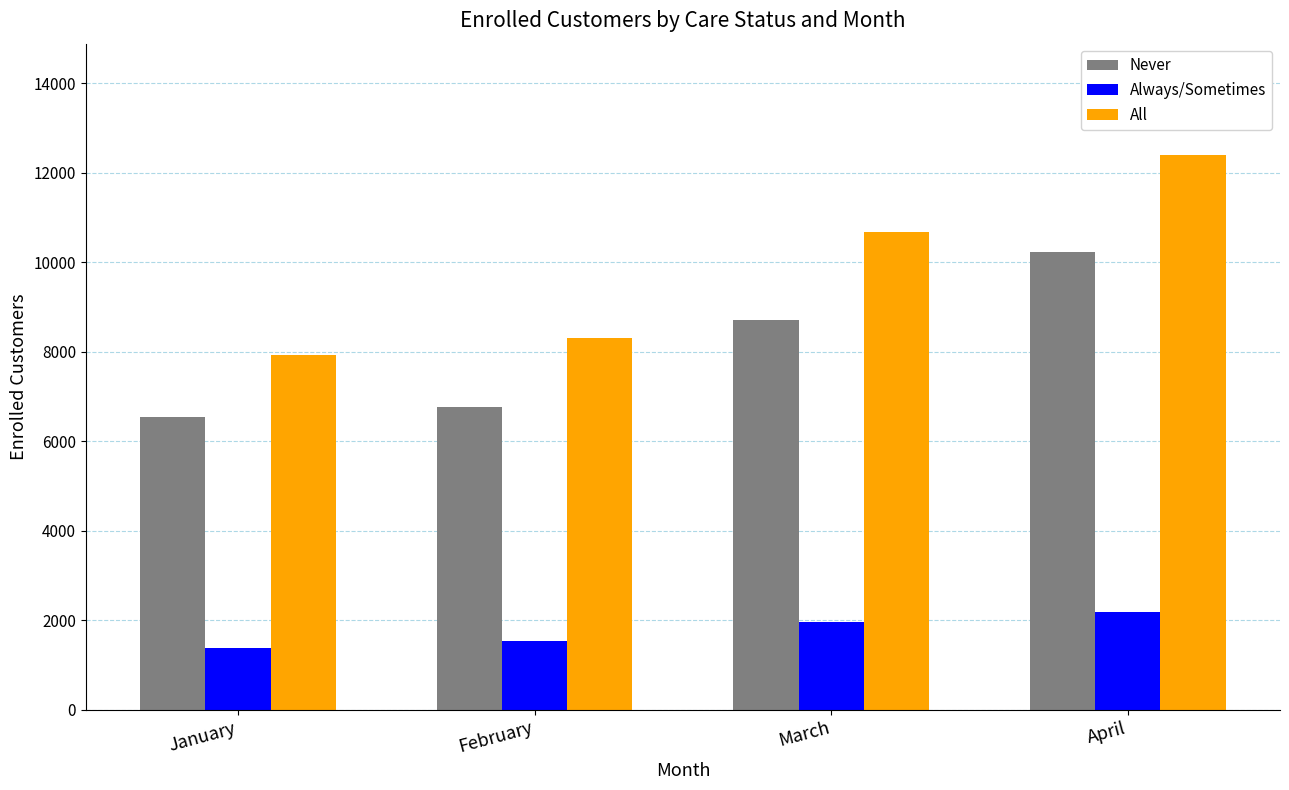

Read the All value at February.

8304